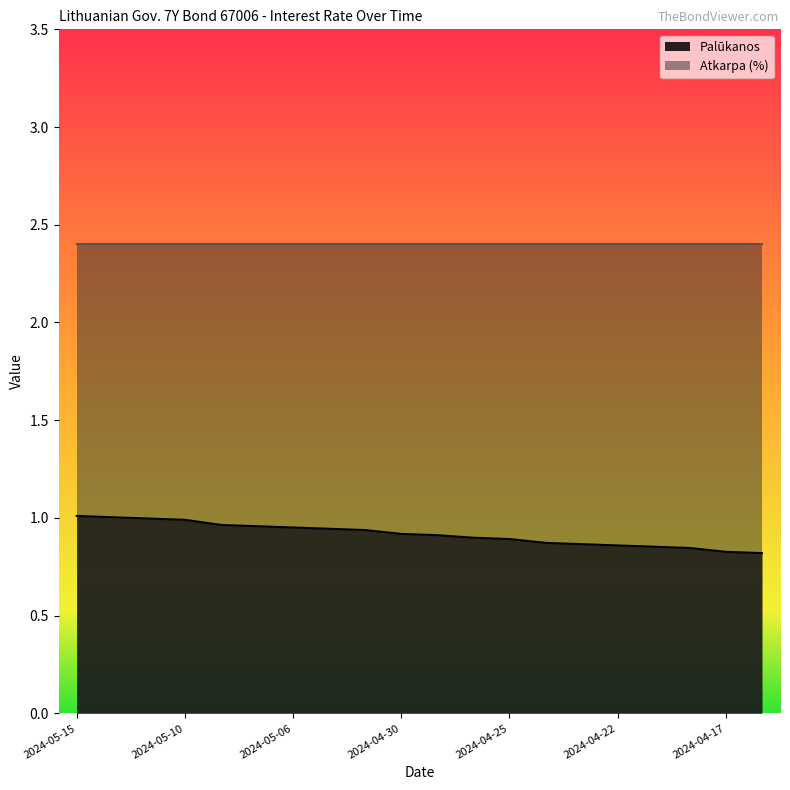

Rank the categories by value from highest to lowest.

2024-05-15, 2024-05-14, 2024-05-13, 2024-05-10, 2024-05-08, 2024-05-07, 2024-05-06, 2024-05-03, 2024-05-02, 2024-04-30, 2024-04-29, 2024-04-26, 2024-04-25, 2024-04-24, 2024-04-23, 2024-04-22, 2024-04-19, 2024-04-18, 2024-04-17, 2024-04-16